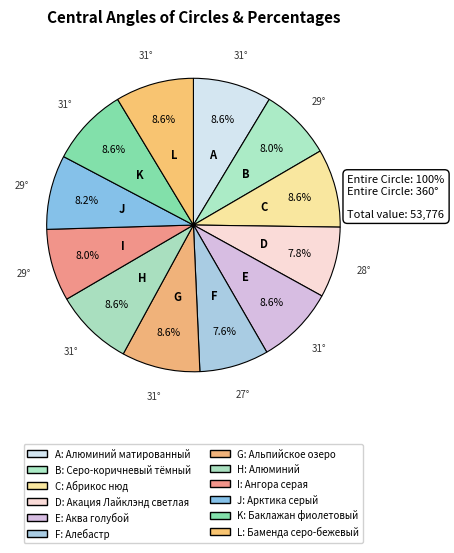

Count the number of slices in the pie.

12